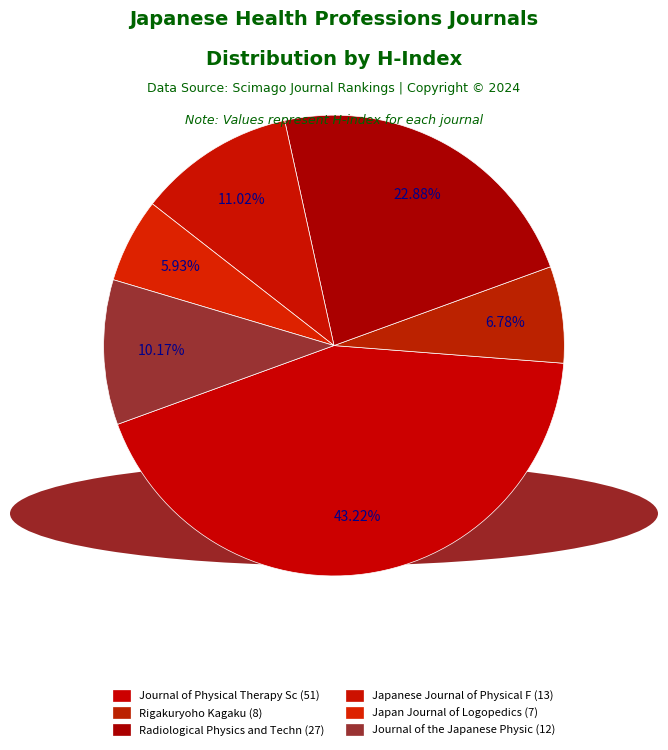

How many segments does this pie chart have?

6